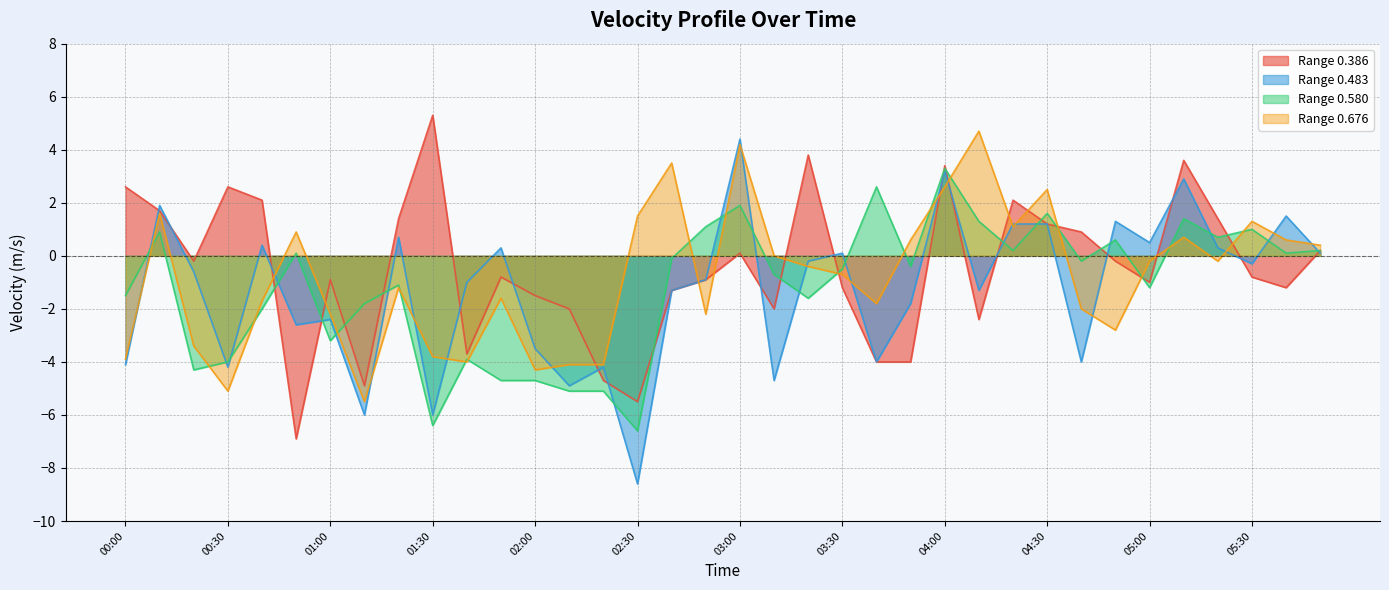

Rank the series at 04:40 from highest to lowest value.

0.386, 0.580, 0.676, 0.483